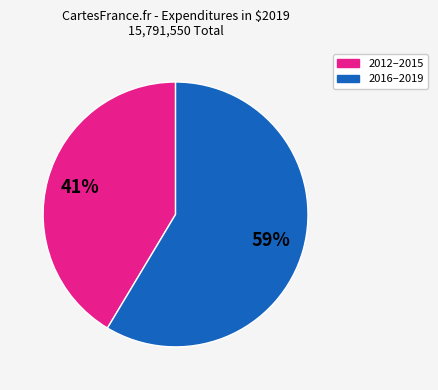

To the nearest percent, what is the average slice percentage?

50%